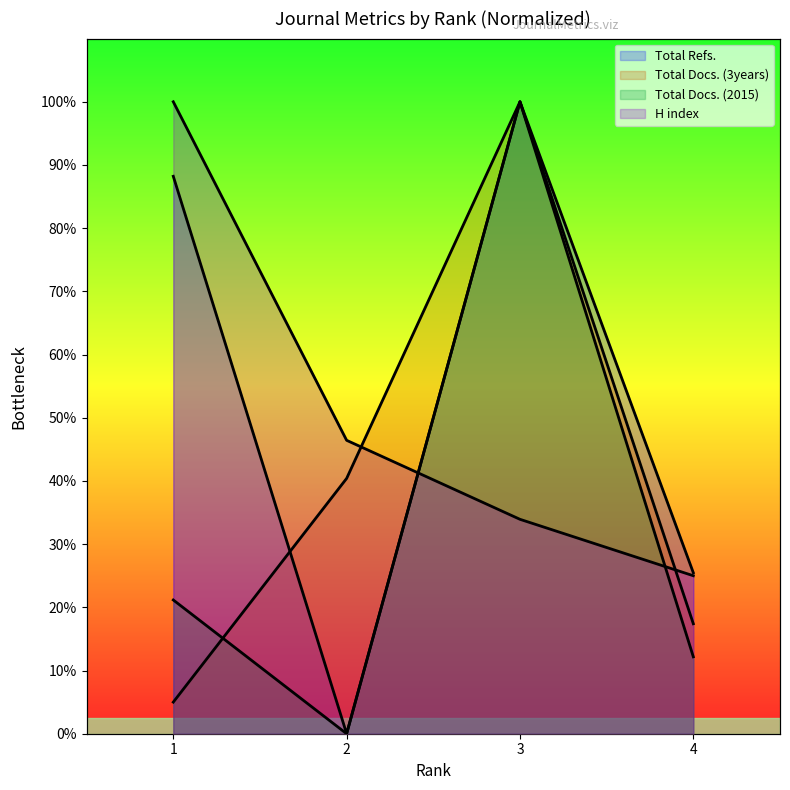

What is the value of the Total Refs. point at the 1st from the left?

88.2